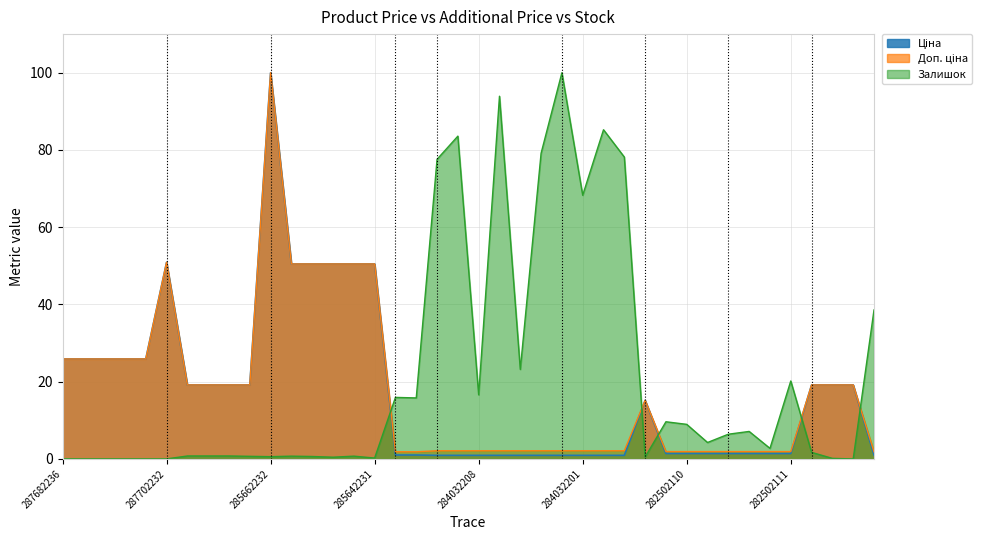

True or false: Доп. ціна and Ціна cross at least once.

False